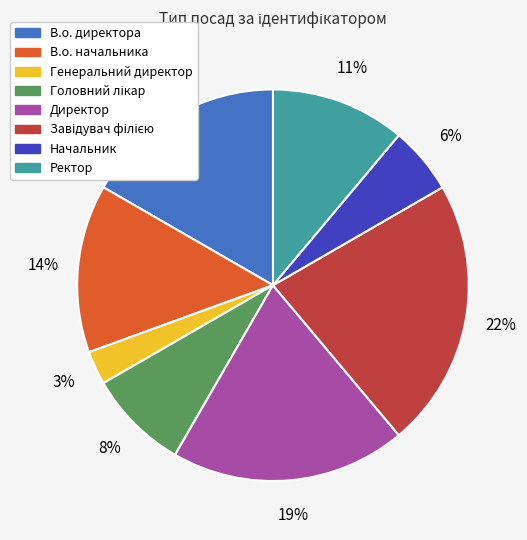

What is the ratio of the value at Начальник to the value at Генеральний директор?

2.0